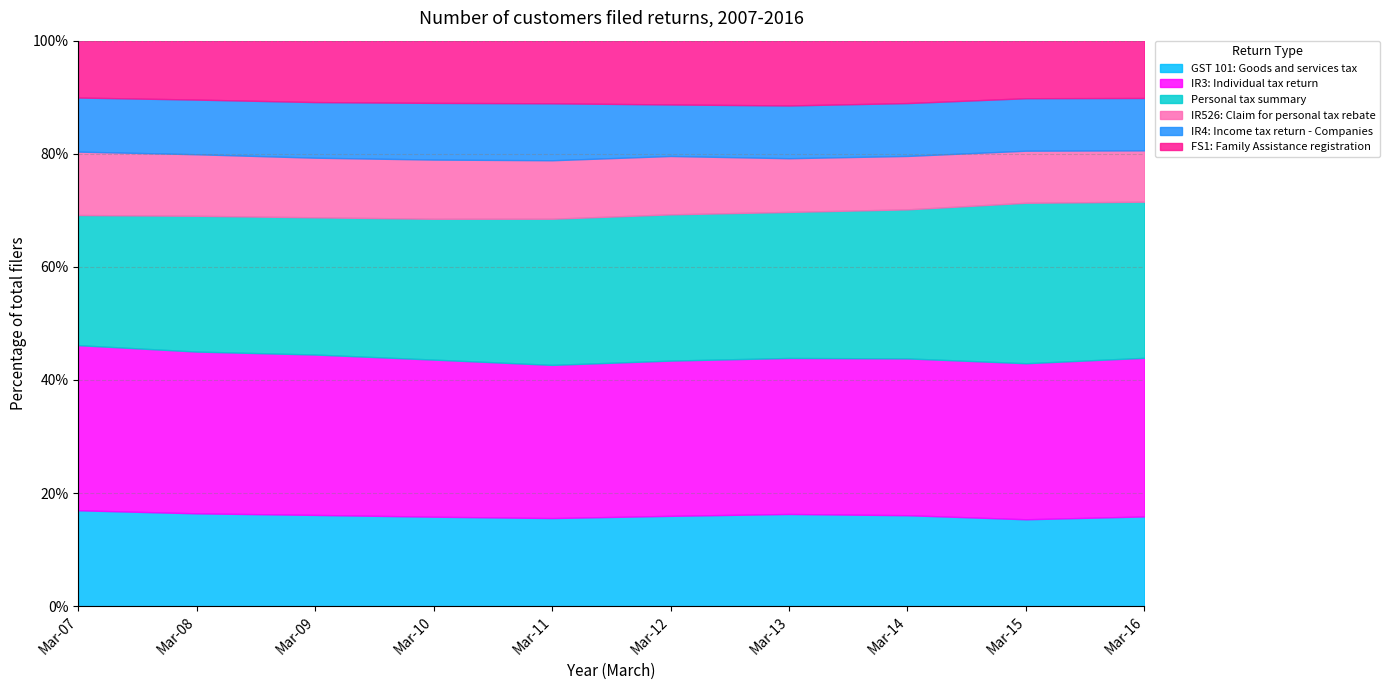

Where is the first local minimum for IR4: Income tax return - Companies?

Mar-13